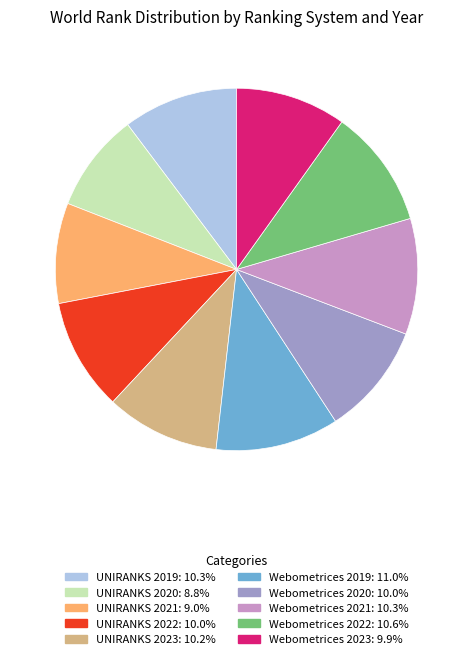

Do UNIRANKS 2021: 9.0% and UNIRANKS 2019: 10.3% together represent more than half of the pie?

No